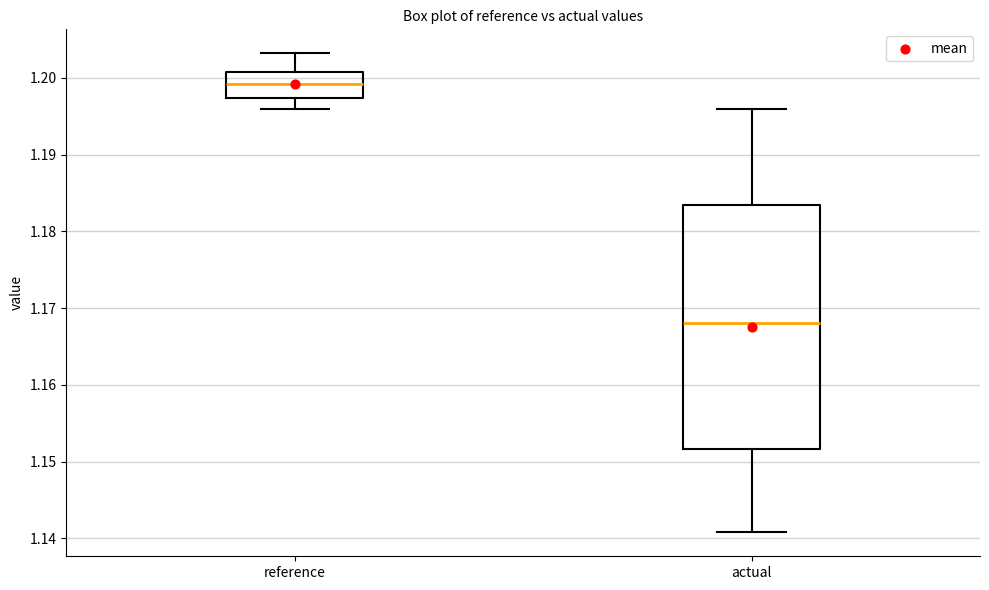

Comparing the boxes themselves (not the whiskers), which one is the tallest?

actual